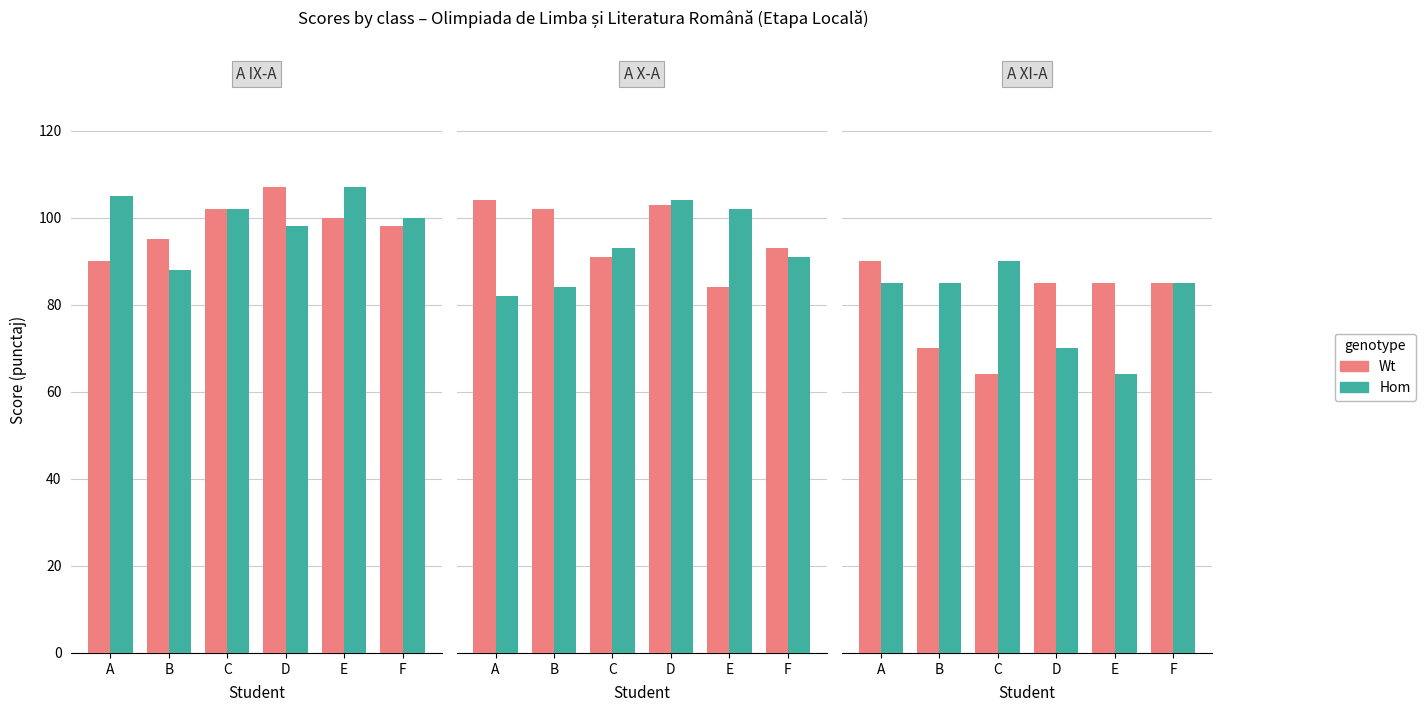

Where does the Hom series first go above 85?

C